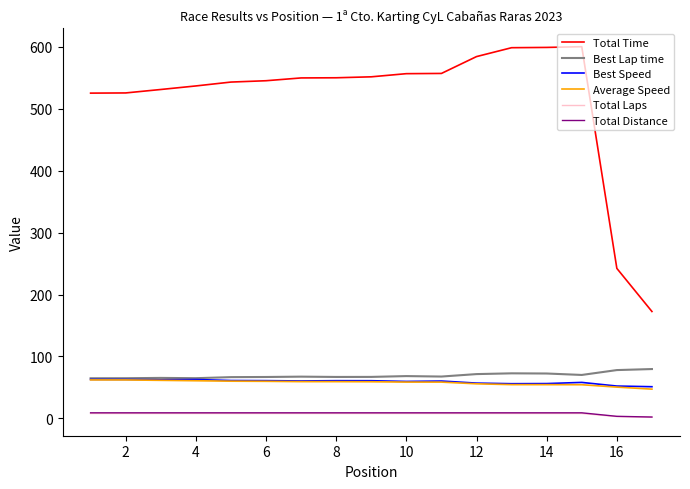

Which series has the largest range (max minus min)?

Total Time